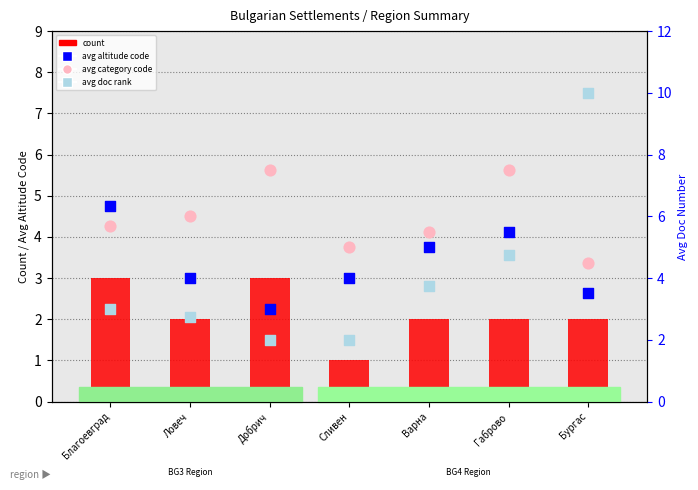

At how many categories does at least one series exceed 1?

7